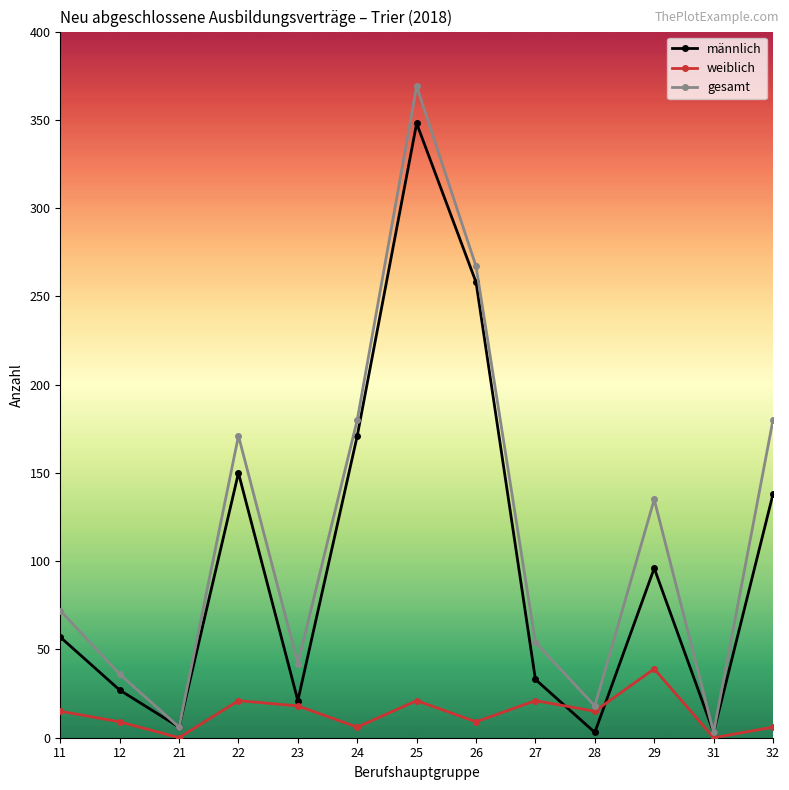

Rank the series by their average value, from lowest to highest.

weiblich, männlich, gesamt